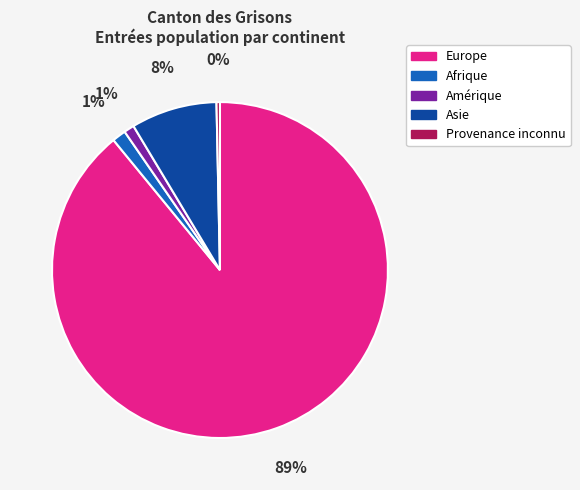

Is the sum of Provenance inconnu and Asie greater than half?

No